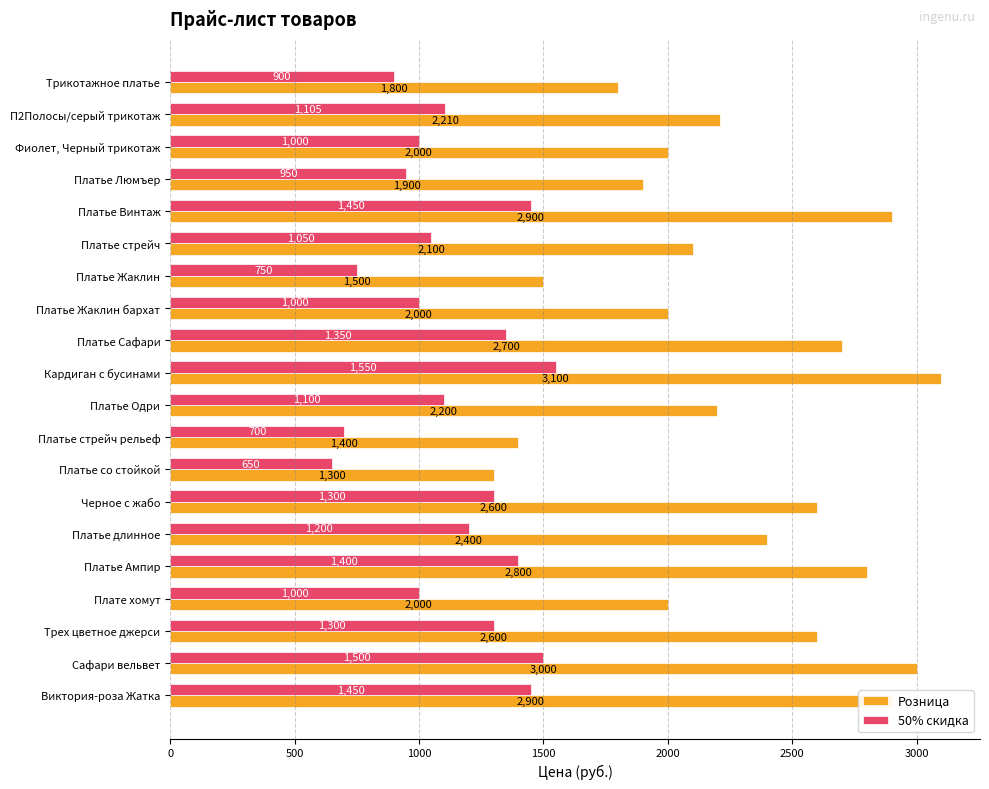

The 50% скидка series shows 2235 at Виктория-роза Жатка. True or false?

False